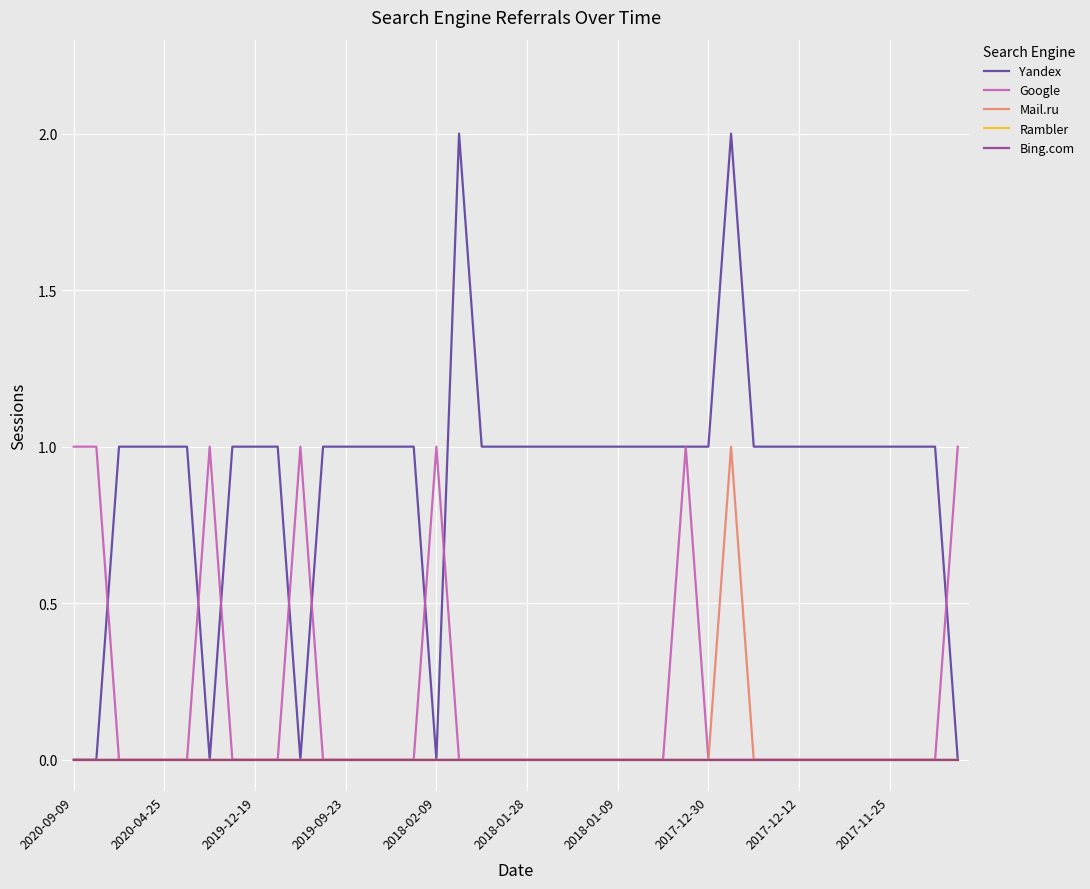

Is this an area chart (filled region under the line)?

No